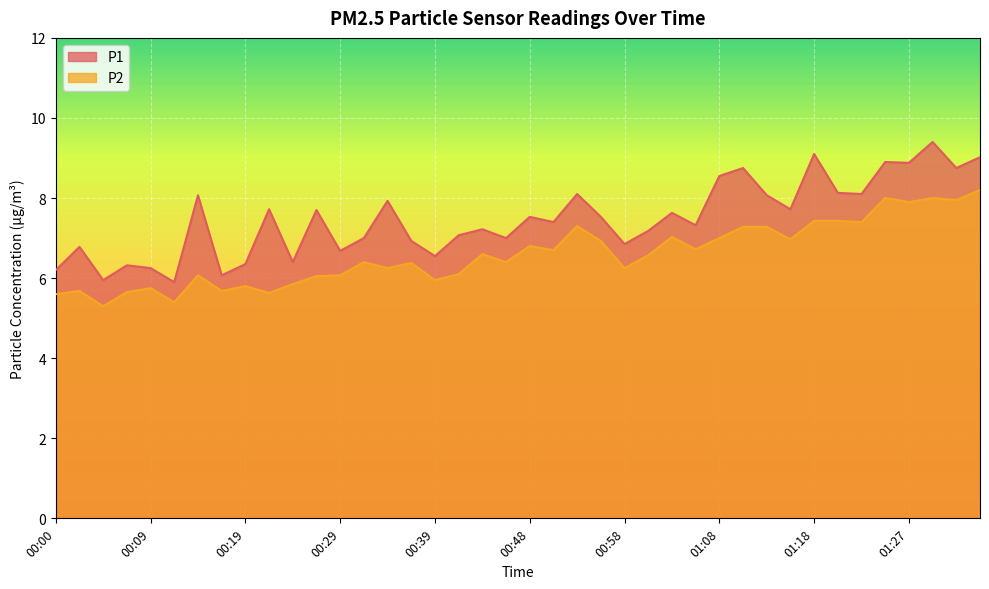

True or false: P2 has a value of 9.7 at 00:43.

False